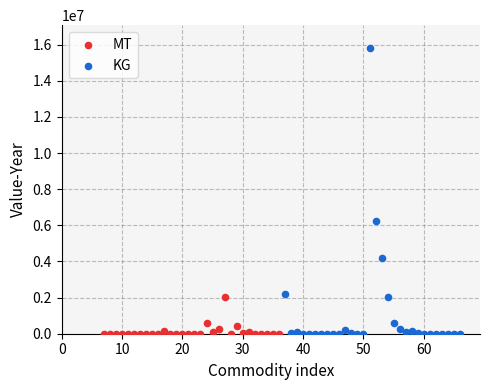

Which series has the largest Y range (max minus min)?

KG